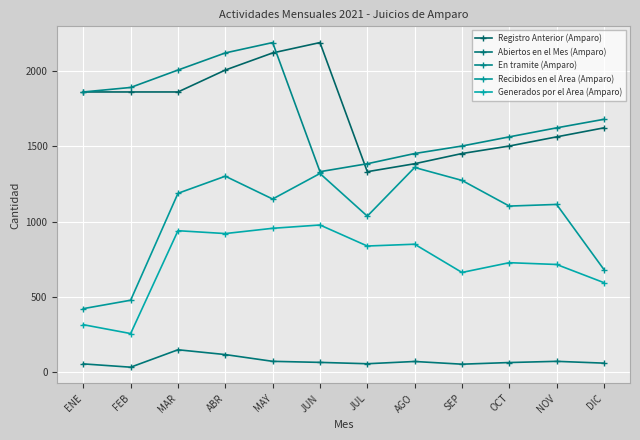

True or false: Registro Anterior (Amparo) and Recibidos en el Area (Amparo) intersect in this chart.

False